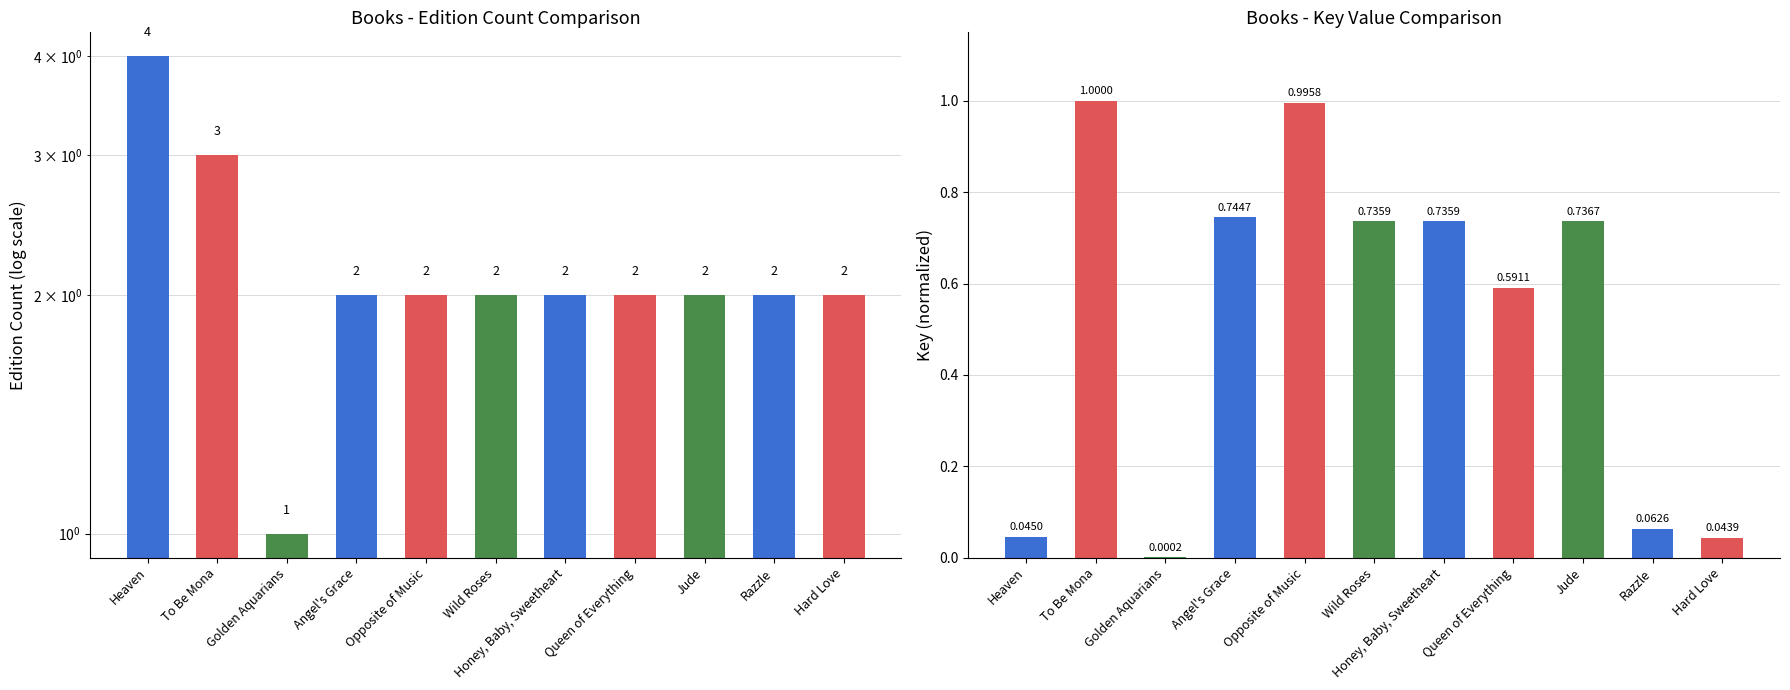

List the labels in order of value, largest first.

Heaven, To Be Mona, Angel's Grace, Opposite of Music, Wild Roses, Honey, Baby, Sweetheart, Queen of Everything, Jude, Razzle, Hard Love, Golden Aquarians